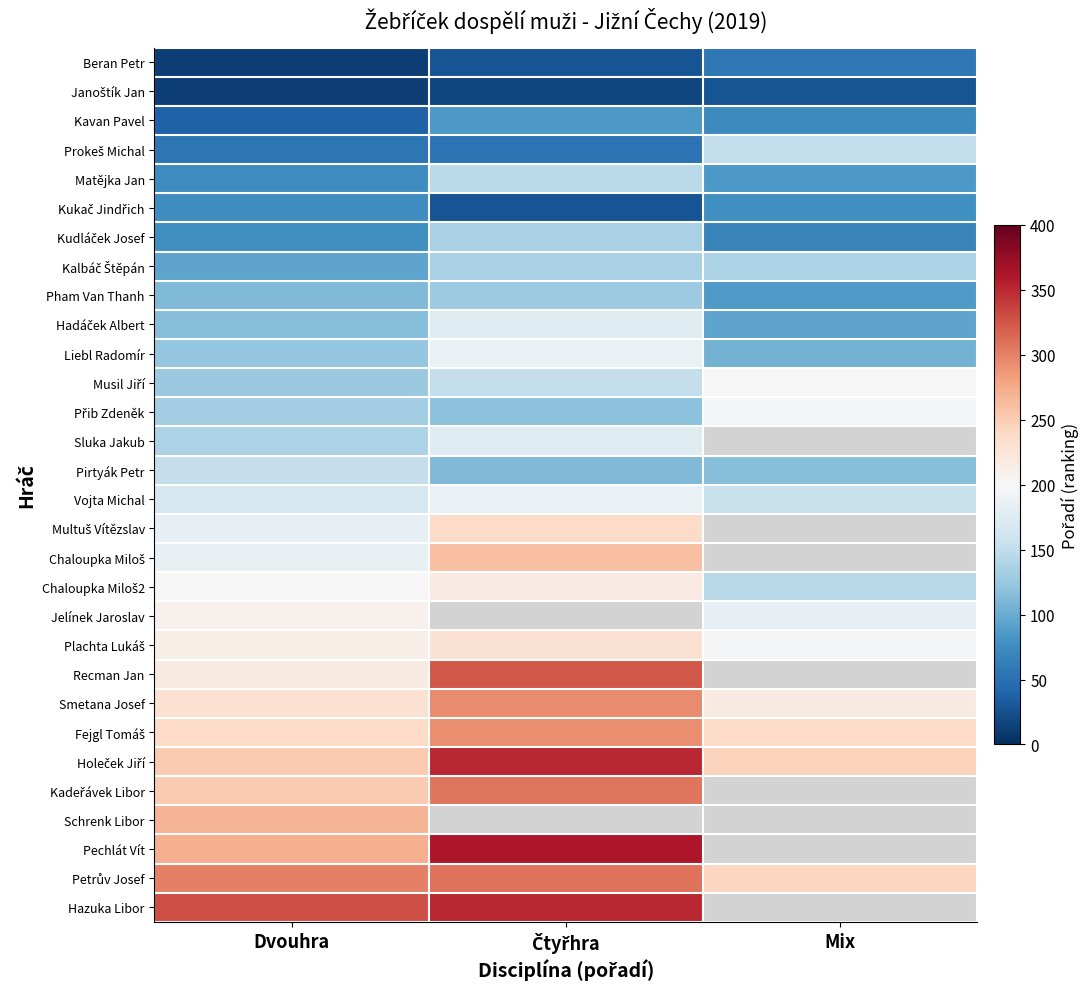

How many series are shown in this chart?

30